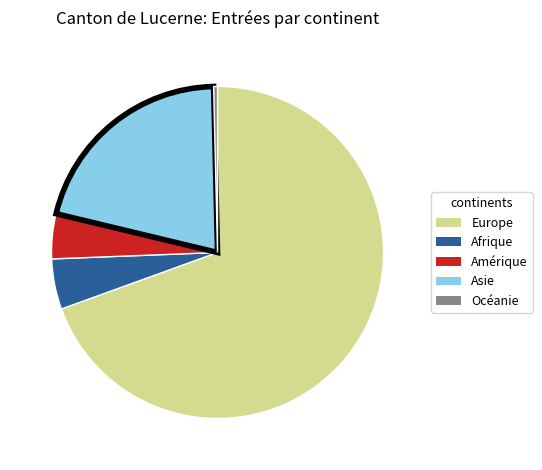

Rank the categories by value from lowest to highest.

Océanie, Amérique, Afrique, Asie, Europe